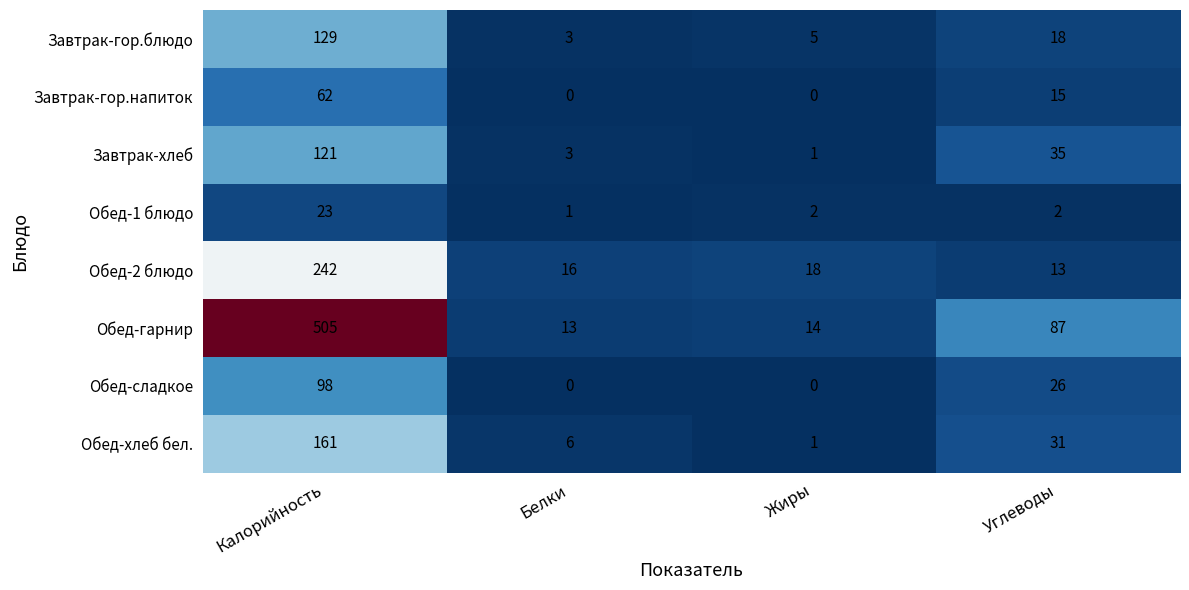

The value of Завтрак-хлеб at Углеводы is 35. True or false?

True